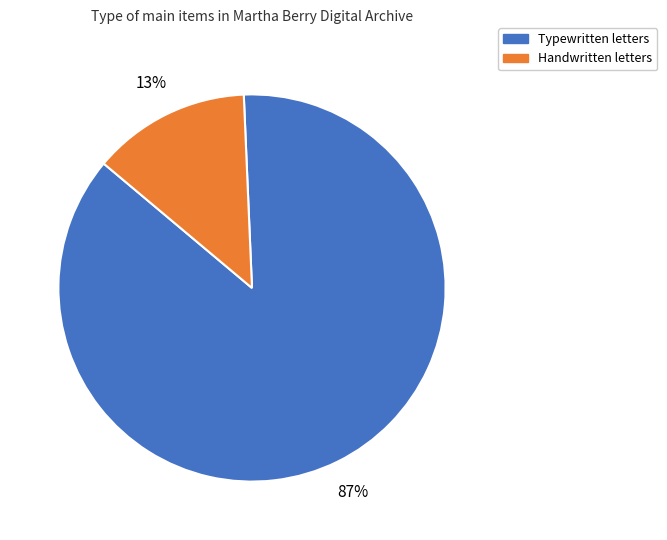

To the nearest percent, what is the difference between the largest and smallest slice percentages?

74%